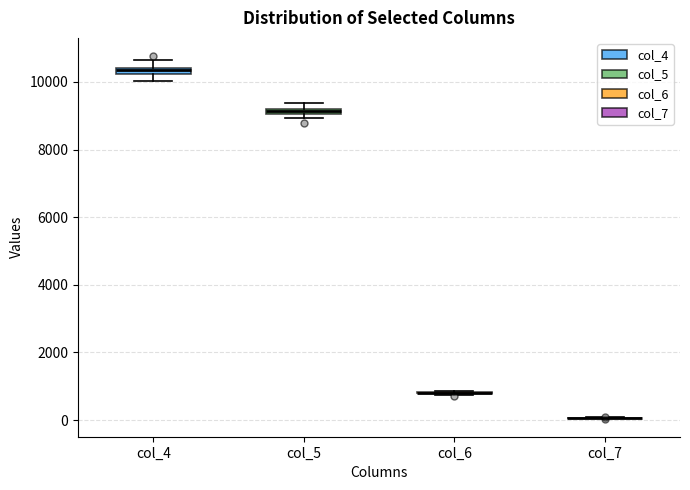

Where is the lower edge of the box for col_4 on the y-axis? The values are not printed on the chart, so give them approximately, as read against the axis.

10200